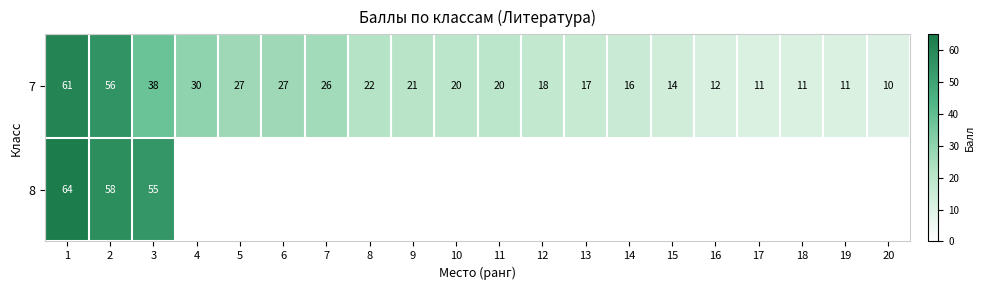

How many values in the 7 series are below 20?

9